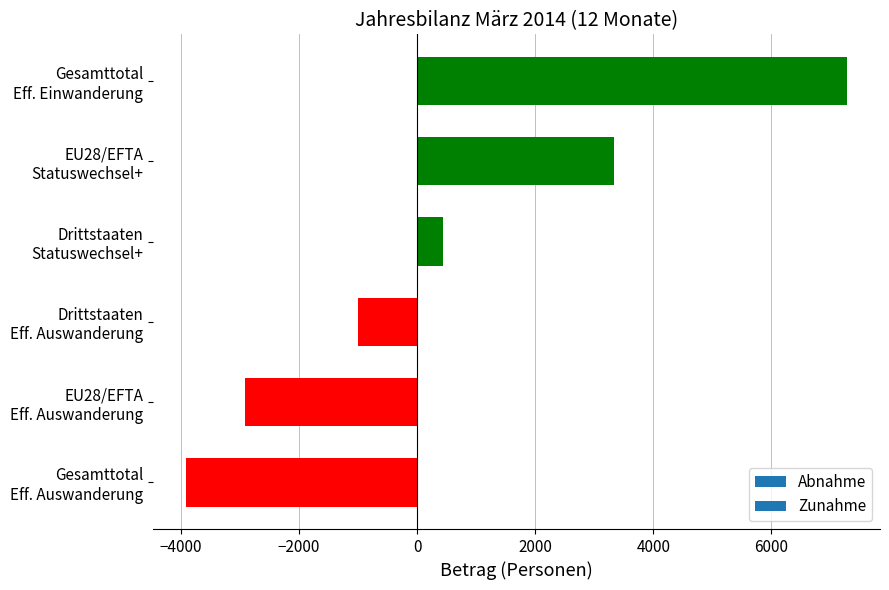

How many values are above zero?

3